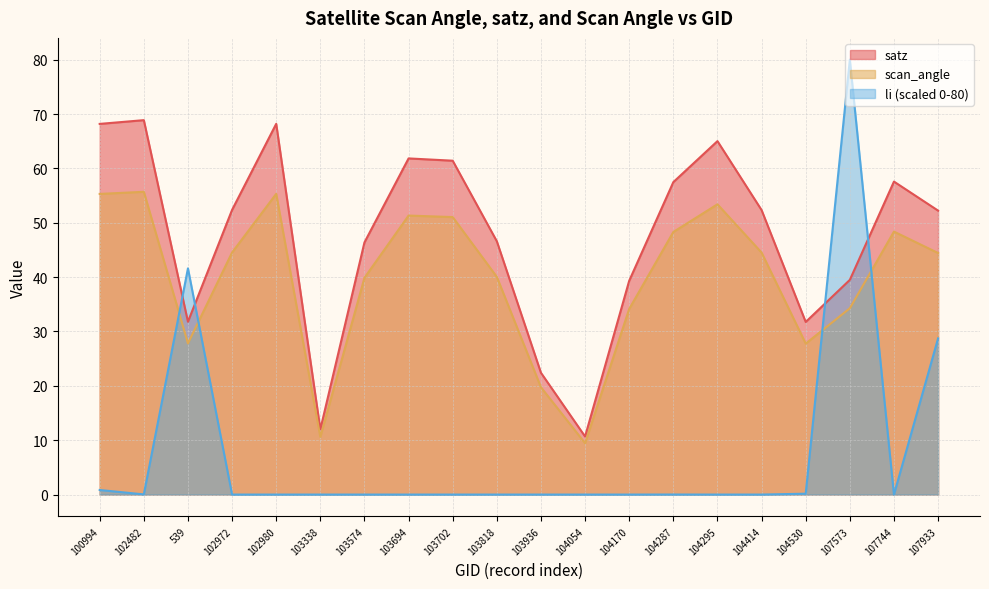

Reading left to right, extract all data points from this chart.

satz: 100994=68.2	102482=68.9	539=31.8	102972=52.4	102980=68.2	103338=12.0	103574=46.4	103694=61.8	103702=61.4	103818=46.6	103936=22.4	104054=10.7	104170=39.3	104287=57.5	104295=65.0	104414=52.3	104530=31.8	107573=39.5	107744=57.6	107933=52.2
scan_angle: 100994=55.3	102482=55.7	539=27.8	102972=44.5	102980=55.3	103338=10.6	103574=39.9	103694=51.3	103702=51.0	103818=40.0	103936=19.7	104054=9.4	104170=34.1	104287=48.3	104295=53.4	104414=44.5	104530=27.8	107573=34.3	107744=48.4	107933=44.4
li: 100994=0.8	102482=0.0	539=41.6	102972=0.0	102980=0.0	103338=0.0	103574=0.0	103694=0.0	103702=0.0	103818=0.0	103936=0.0	104054=0.0	104170=0.0	104287=0.0	104295=0.0	104414=0.0	104530=0.2	107573=80.0	107744=0.0	107933=28.7